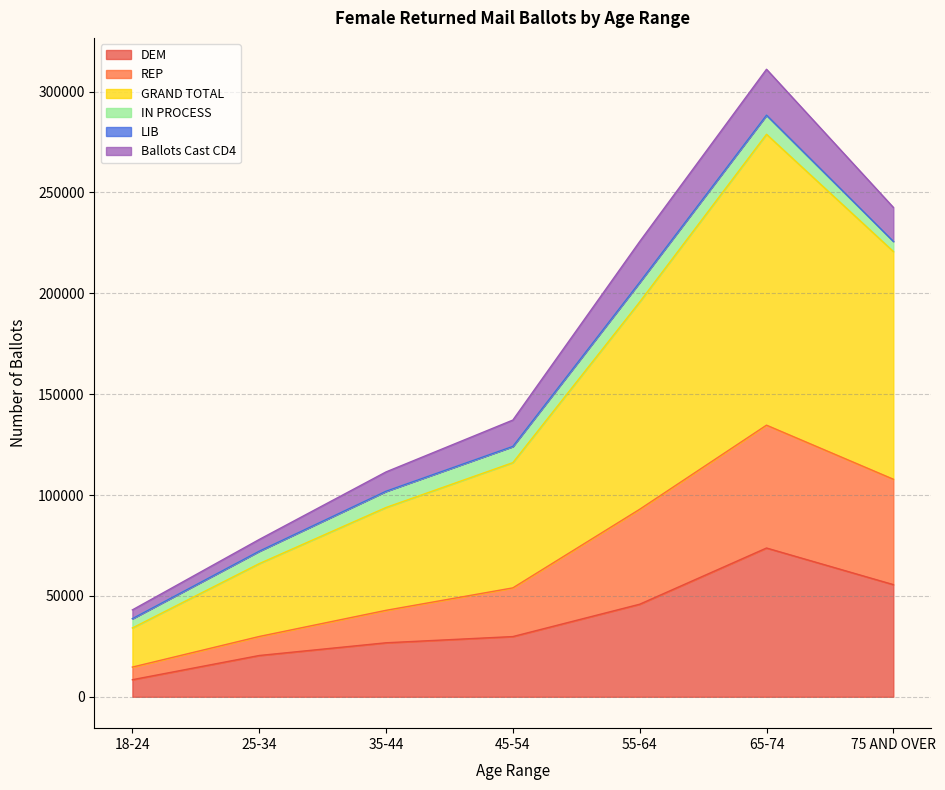

How many data points in DEM are above 29853?

3